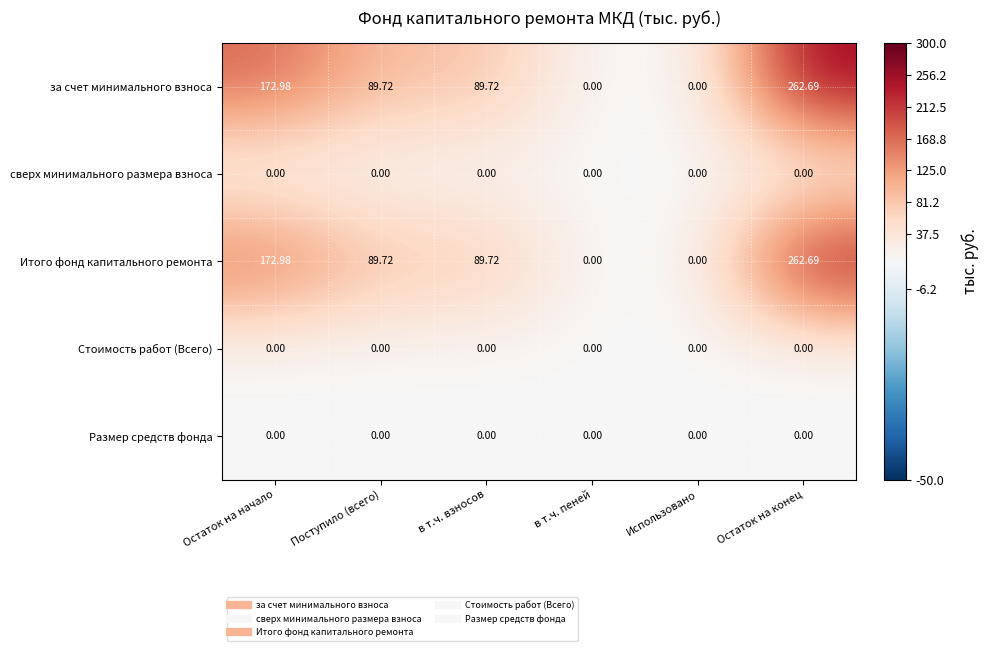

How many categories are shown in the chart?

6